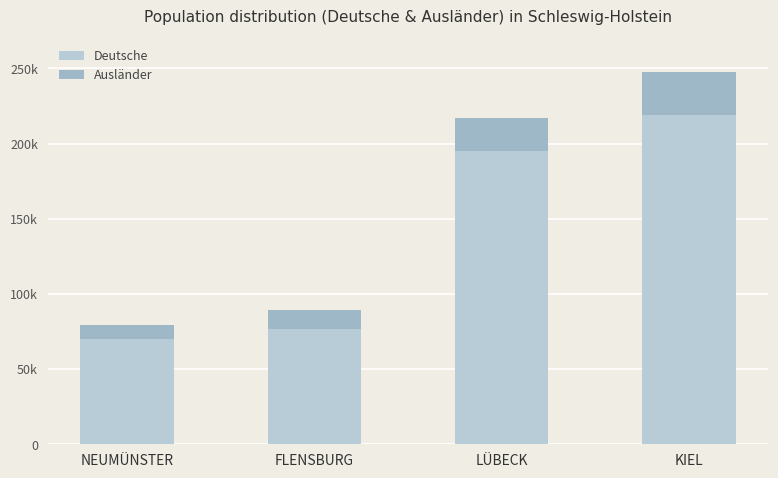

Rank the series by their average value, from lowest to highest.

Ausländer, Deutsche